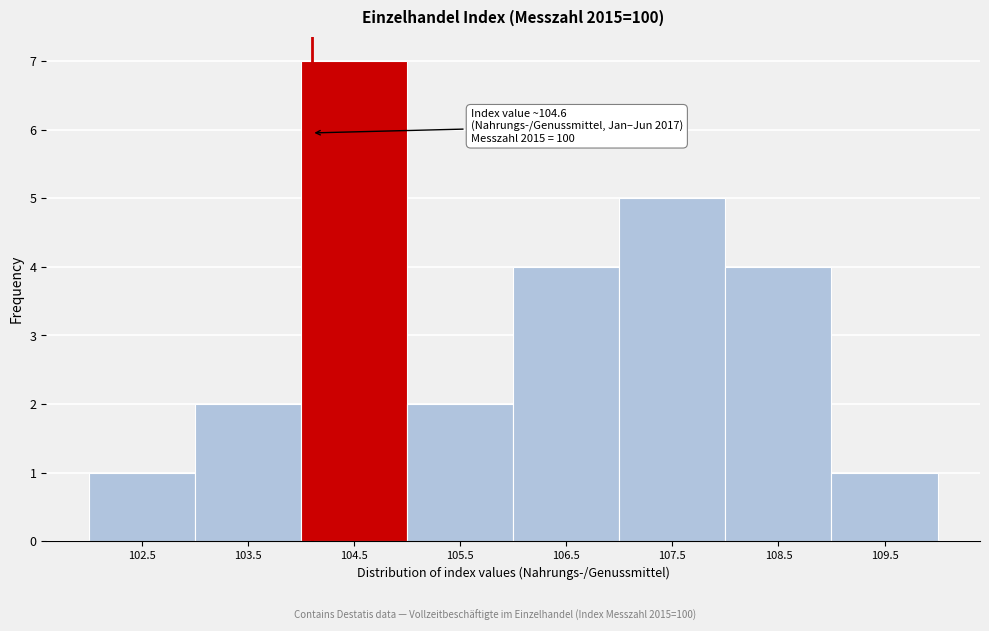

Reading right to left, extract all data points from this chart.

1	4	5	4	2	7	2	1